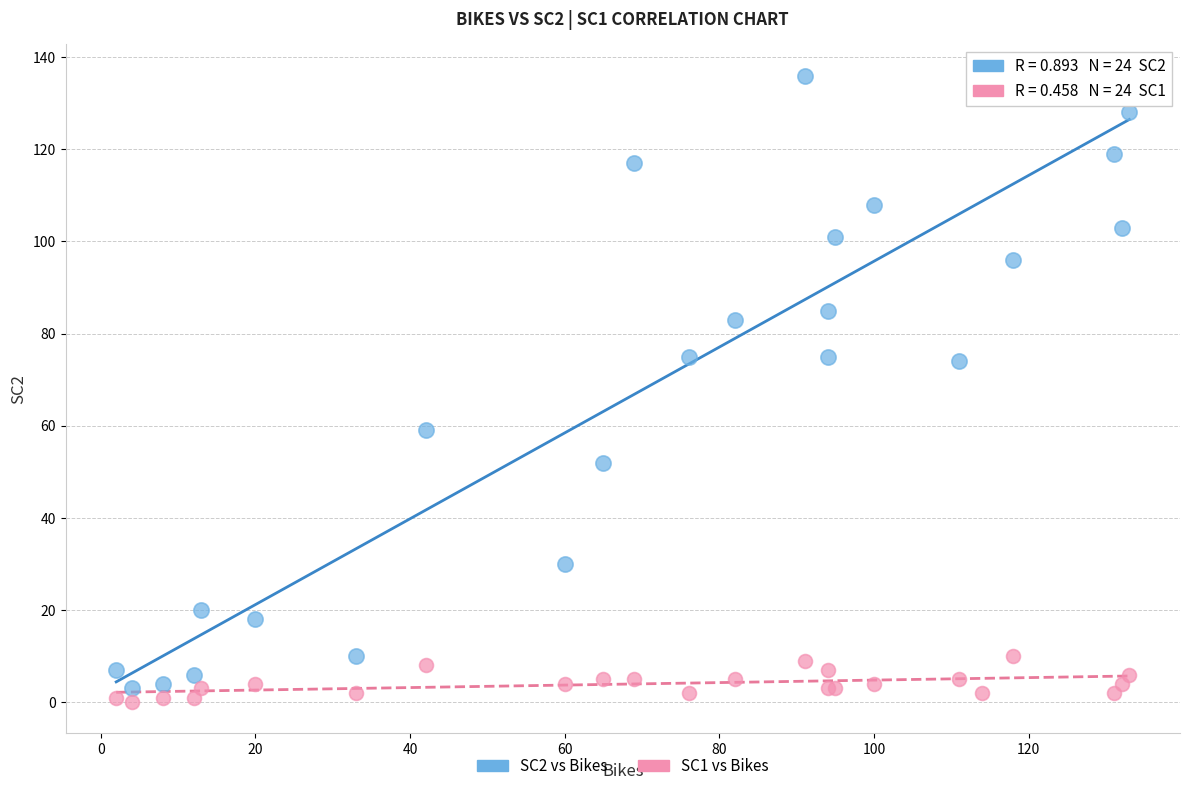

Which series has the largest Y range (max minus min)?

SC2 vs Bikes